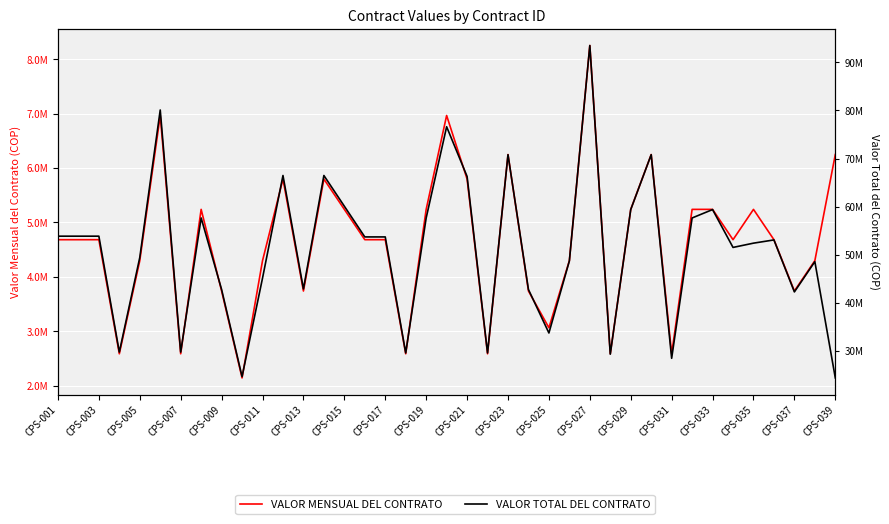

Reading right to left, transcribe all the data shown in this chart.

VALOR MENSUAL DEL CONTRATO: 6247498	4297164	3739926	4682944	5240183	4682944	5240183	5240183	2586262	6247498	5240183	2586262	8251412	4297164	3064810	3739926	6247498	2586262	5797421	6965478	5240183	2586262	4682944	4682944	5240183	5797421	3739926	5797421	4297164	2142594	3739926	5240183	2586262	6965478	4297164	2586262	4682944	4682944	4682944
VALOR TOTAL DEL CONTRATO: 24365242	48557953	42261164	53073365	52401830	51512384	59388741	57642013	28448882	70804977	59388741	29310969	93516003	48701192	33712910	42759821	70804977	29569596	66283847	76620258	57642013	29569595	53697758	53697758	60087432	66477094	42884485	66477094	45120222	24639831	42759821	57642013	29742013	80102997	49417386	29742013	53853856	53853856	53853856